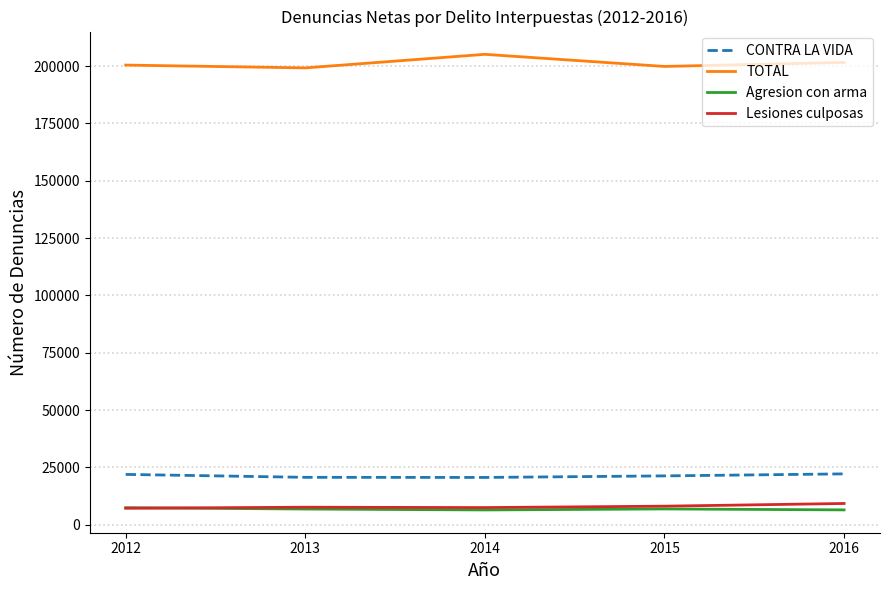

Where does the CONTRA LA VIDA series first go above 21276?

2012